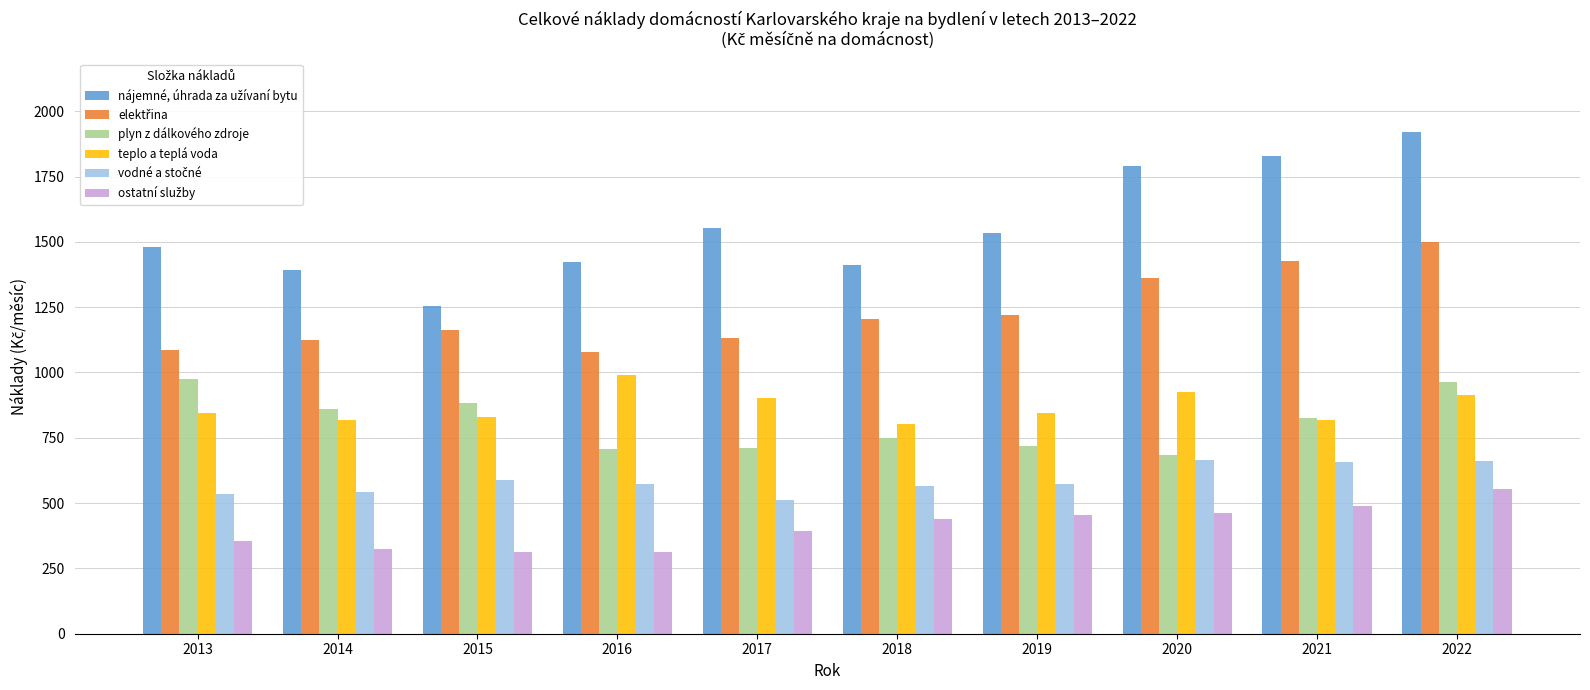

The plyn z dálkového zdroje series shows 195.0 at 2020. True or false?

False